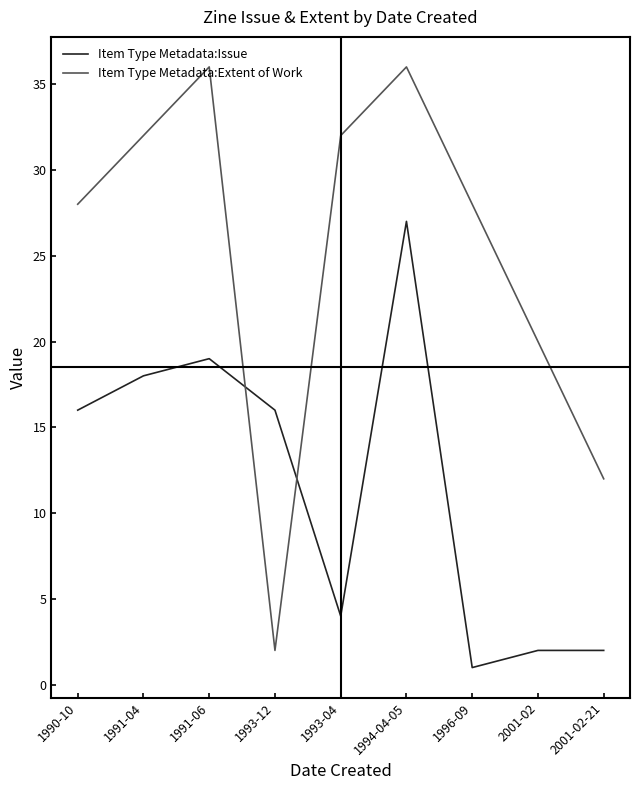

True or false: Item Type Metadata:Extent of Work has a value of 2 at 1993-12.

True